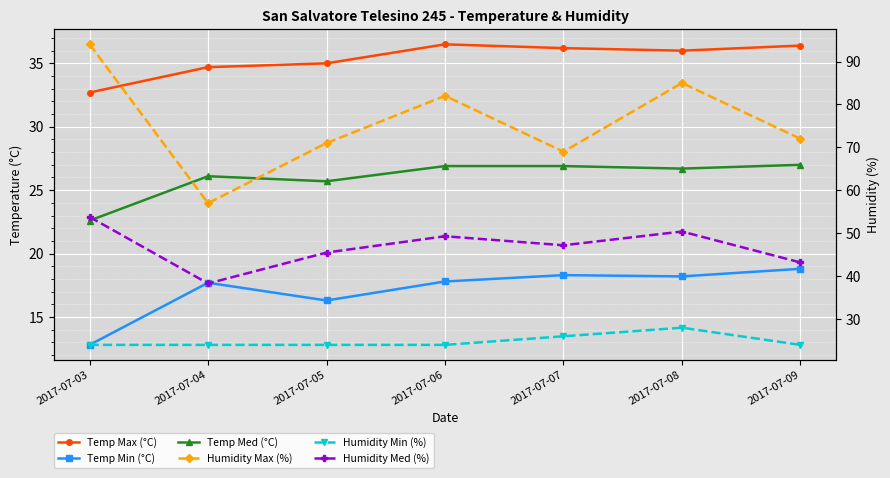

How many data points in Temp Med (°C) are less than 26?

2